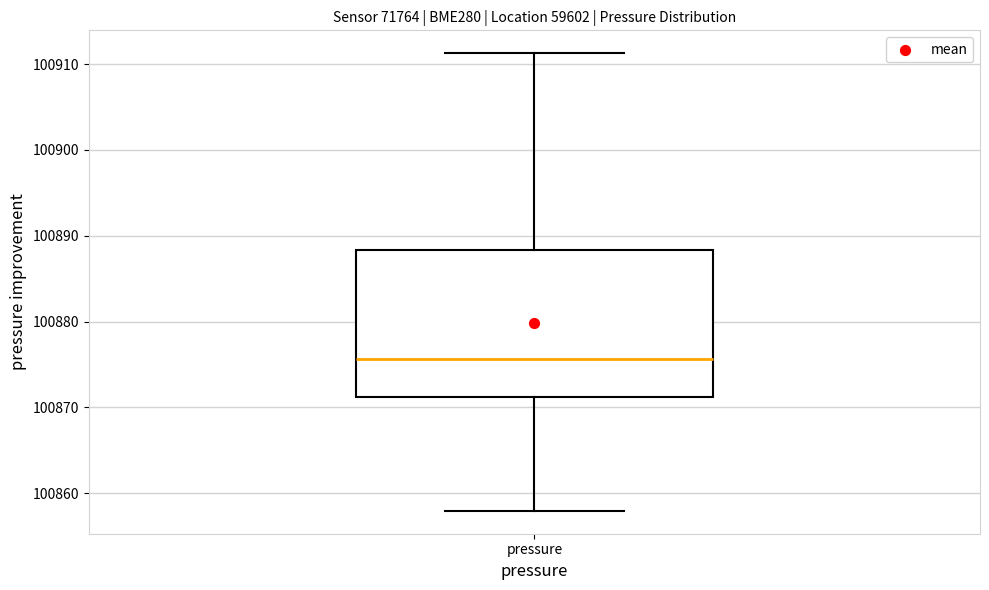

Where is the lower edge of the box for pressure on the y-axis? The values are not printed on the chart, so give them approximately, as read against the axis.

100871